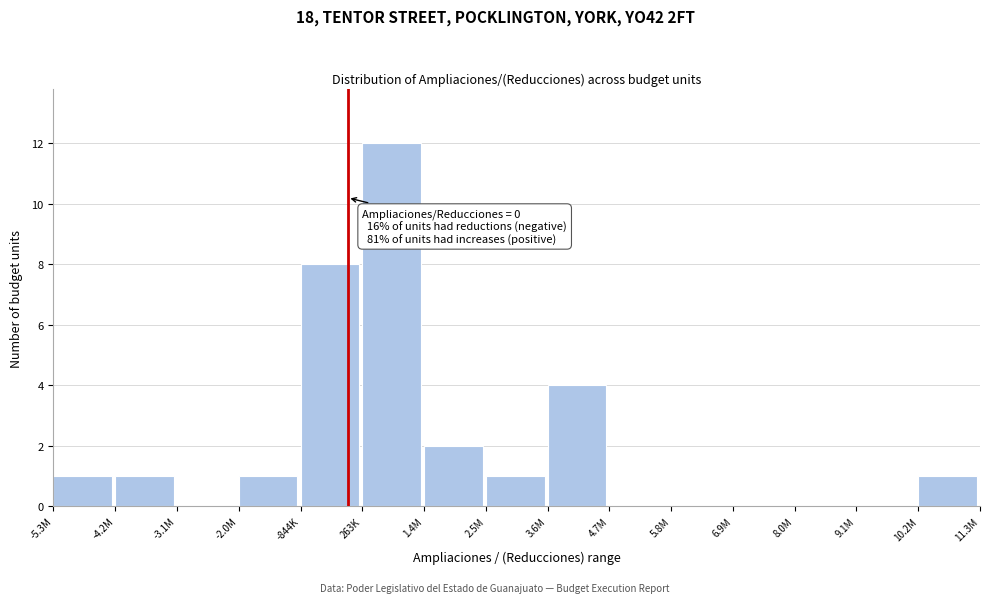

Reading left to right, extract all data points from this chart.

-5.3M=1	-4.2M=1	-3.1M=0	-2.0M=1	-844K=8	263K=12	1.4M=2	2.5M=1	3.6M=4	4.7M=0	5.8M=0	6.9M=0	8.0M=0	9.1M=0	10.2M=1